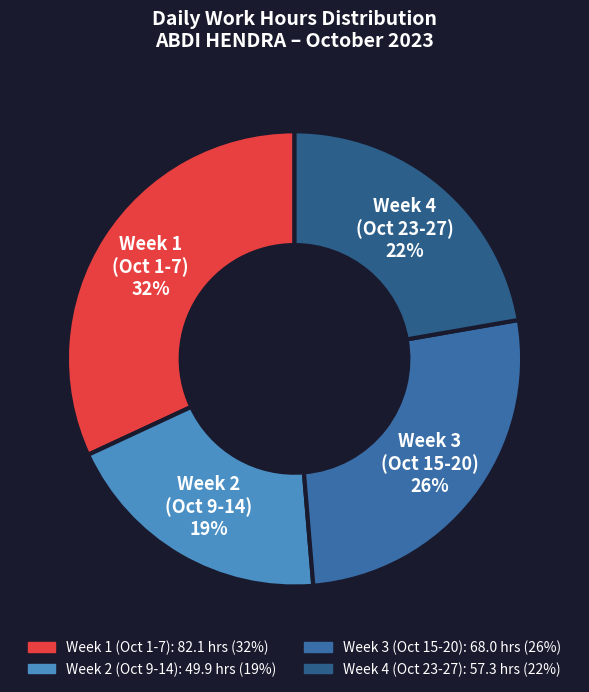

Is the sum of Week 1 (Oct 1-7) 32% and Week 4 (Oct 23-27) 22% greater than half?

Yes